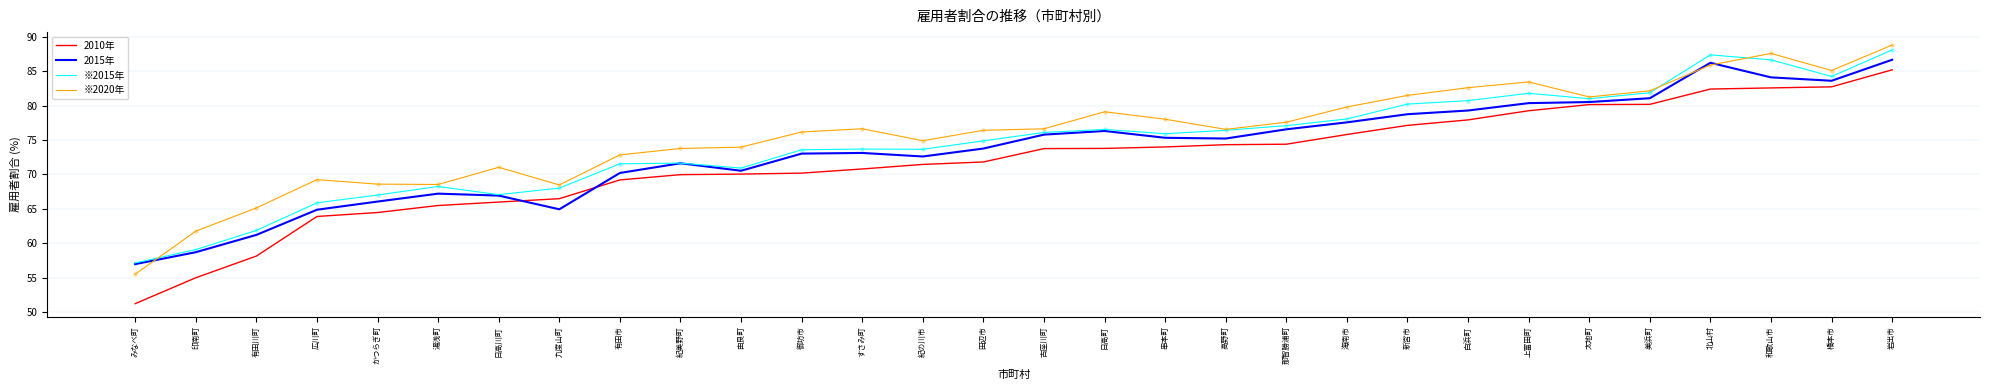

Which series has the widest spread of values?

2010年